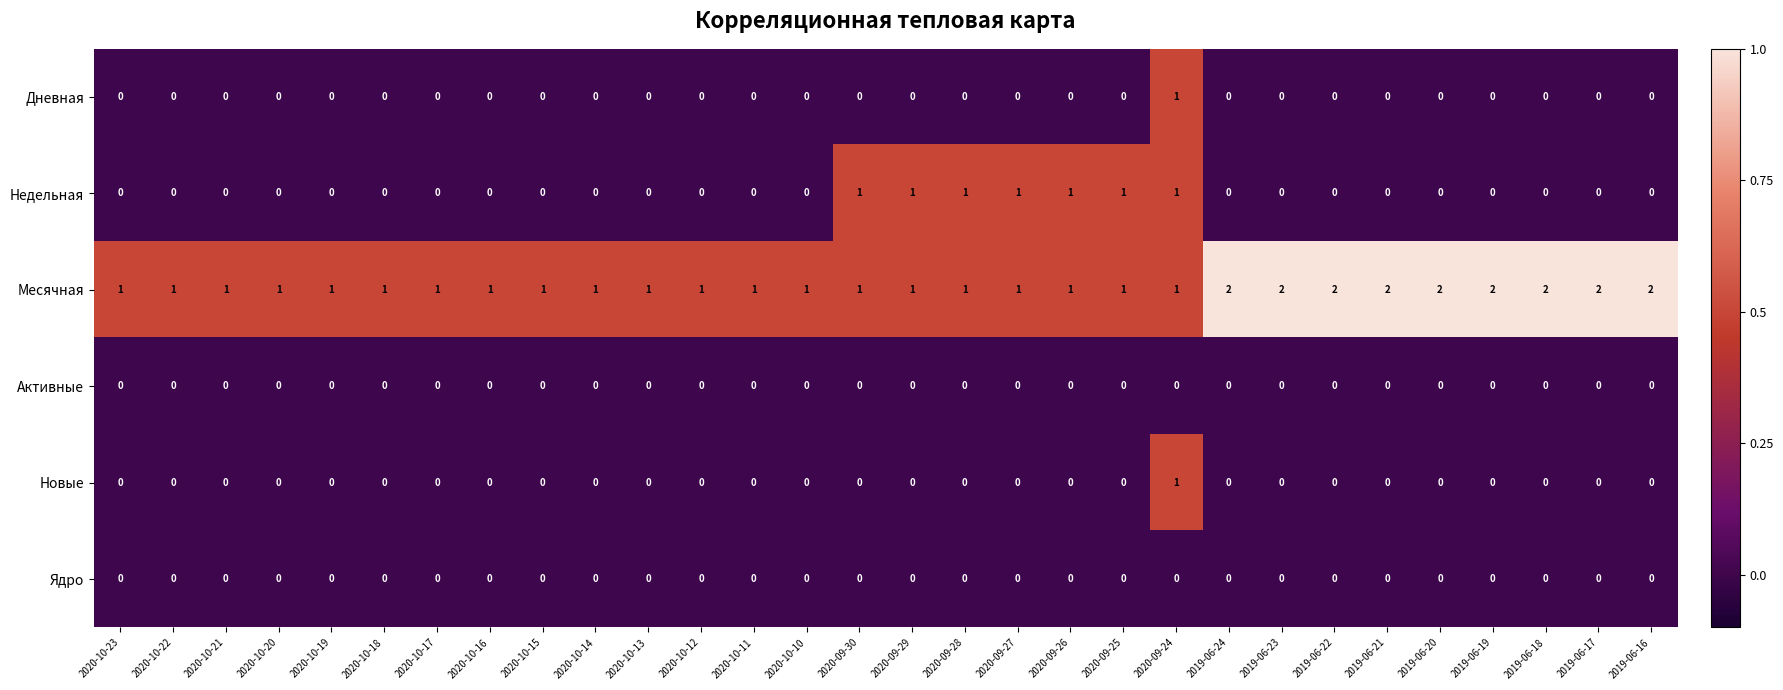

At which category is the sum across all series the highest?

2020-09-24